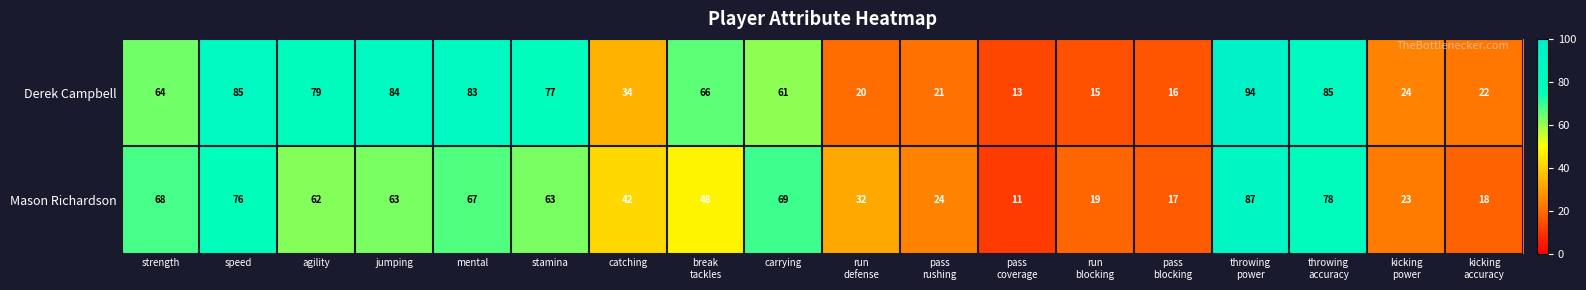

At which label does Mason Richardson first exceed 62?

strength